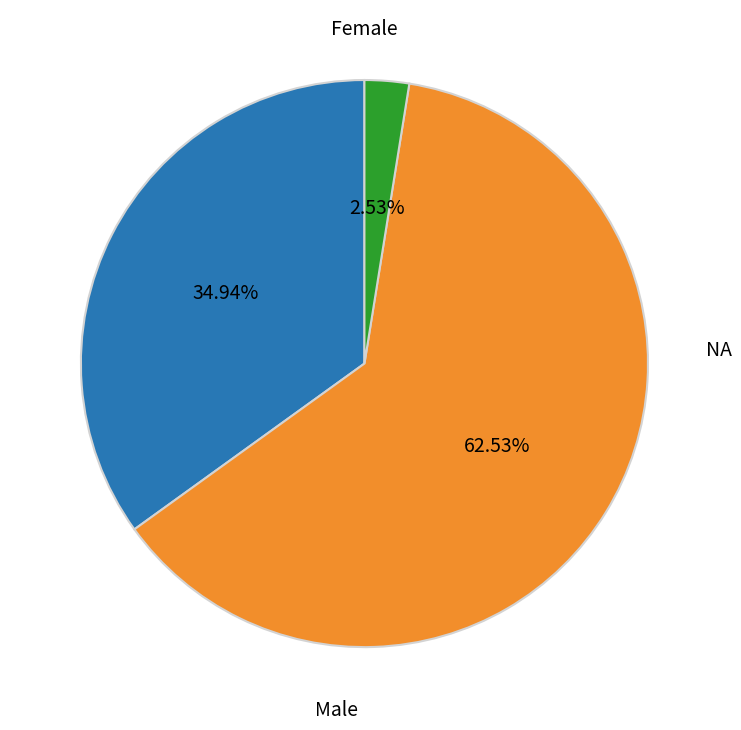

Is there a majority slice in this chart?

Yes